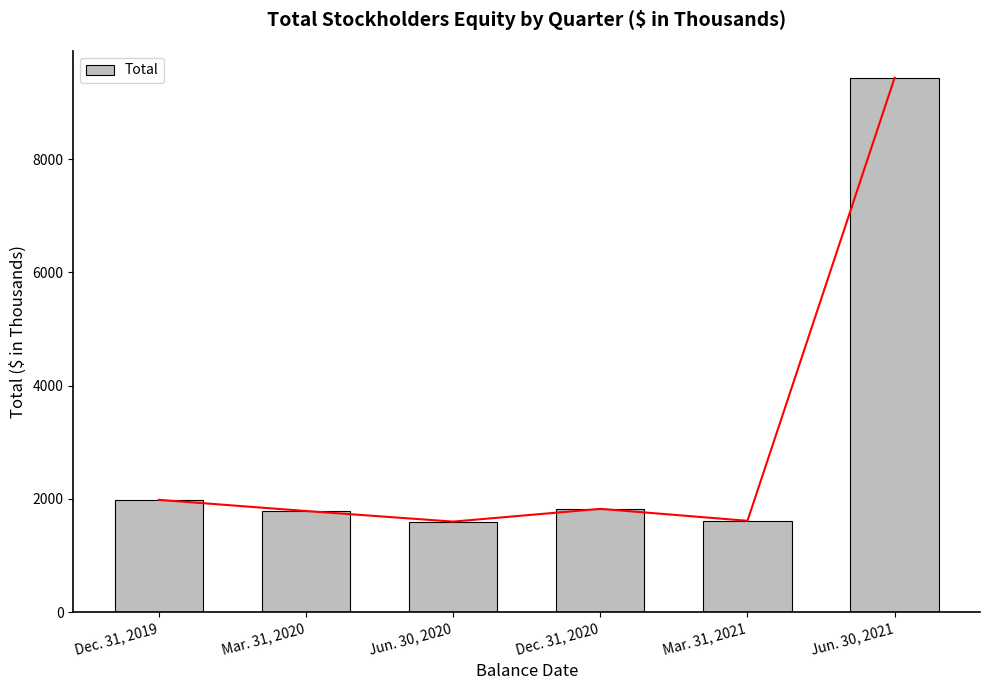

Which label corresponds to the largest value in the chart?

Jun. 30, 2021